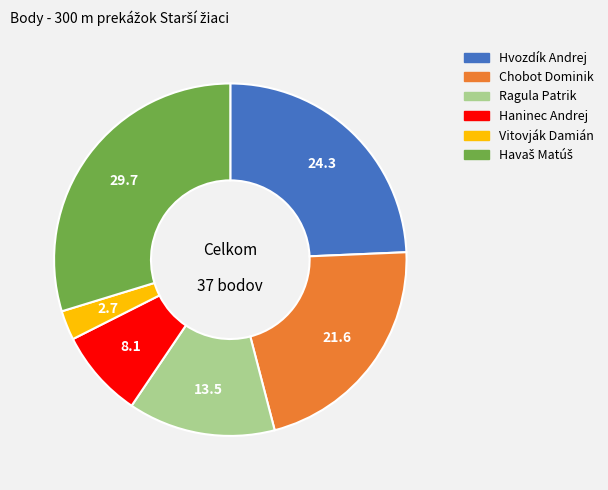

Is it true that Vitovják Damián is 3% of the pie?

True